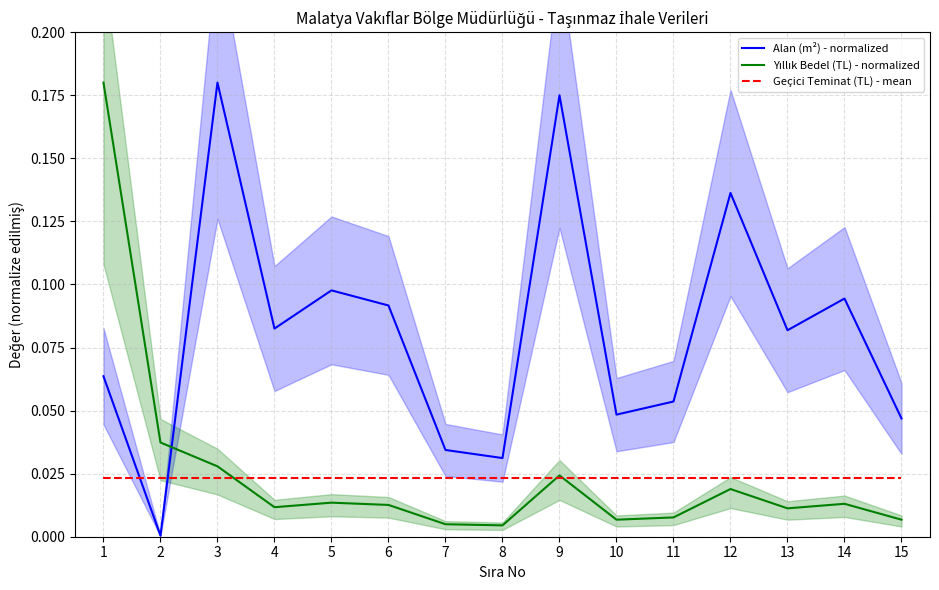

At 15, list the series in order from smallest to largest.

Yıllık Bedel (TL) - normalized, Geçici Teminat (TL) - mean, Alan (m²) - normalized